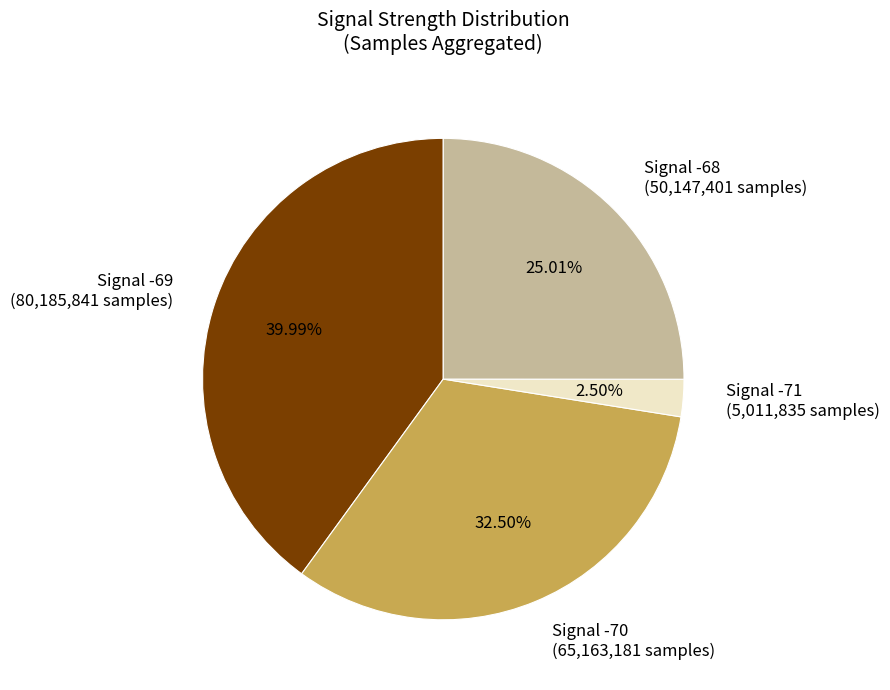

To the nearest percent, what is the average slice percentage?

25%